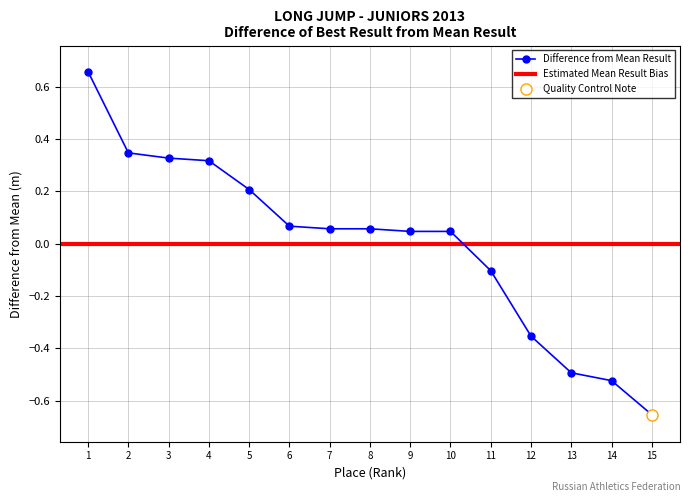

Rank the categories by value from lowest to highest.

15, 14, 13, 12, 11, 9, 10, 7, 8, 6, 5, 4, 3, 2, 1